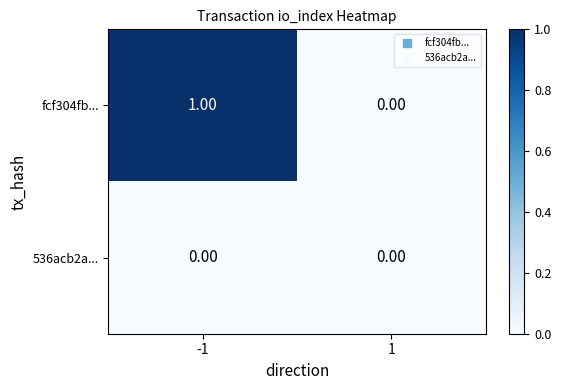

Which series has the largest total across all categories?

fcf304fb...